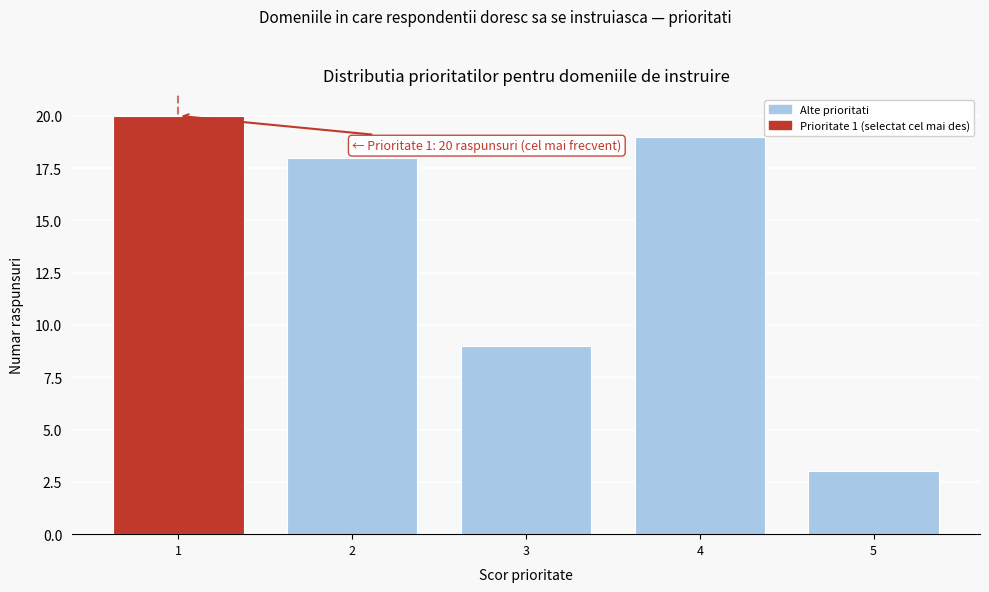

Reading left to right, what are all the values shown in this chart?

20	18	9	19	3